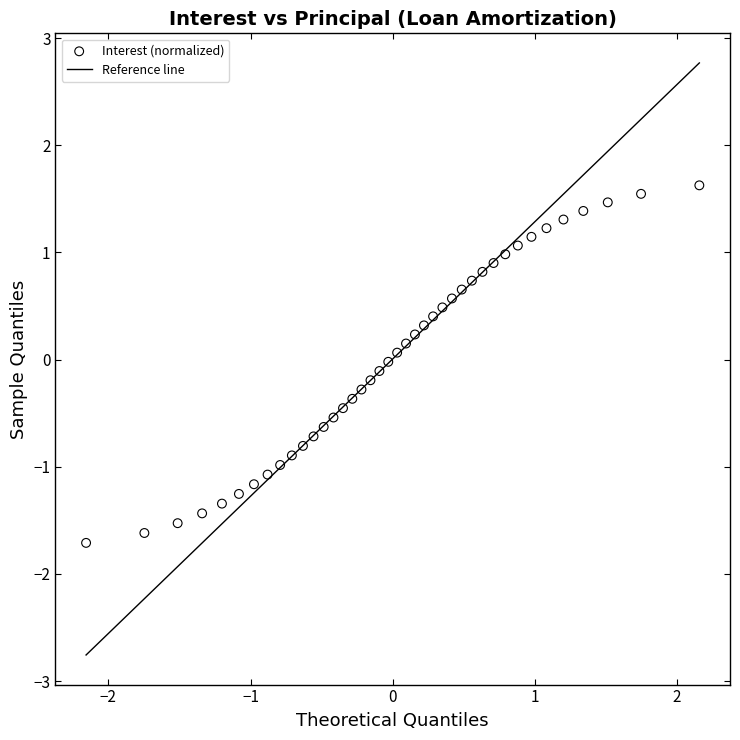

What is the range of Y values (max minus min)?

3.3